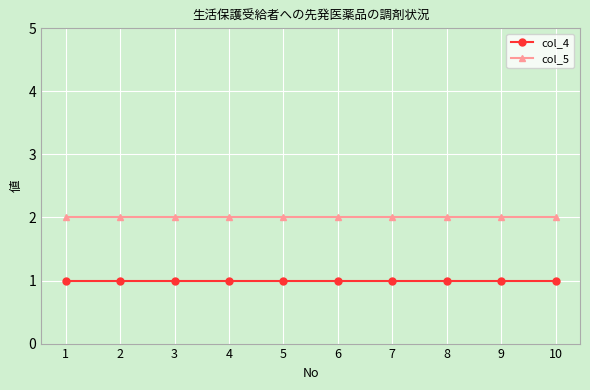

What value does the col_4 series have at 3?

1